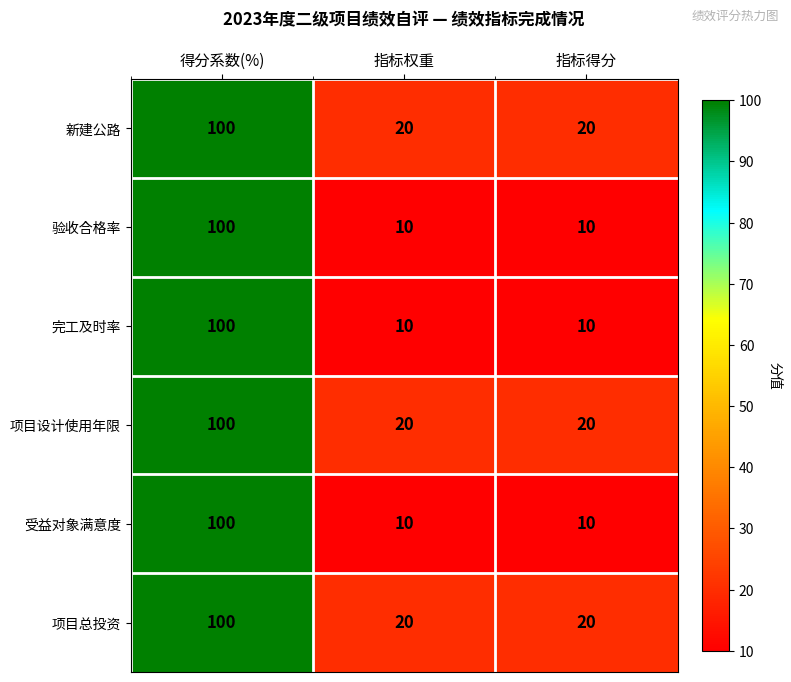

Reading left to right, what are all the values shown in this chart?

新建公路: 100	20	20
验收合格率: 100	10	10
完工及时率: 100	10	10
项目设计使用年限: 100	20	20
受益对象满意度: 100	10	10
项目总投资: 100	20	20